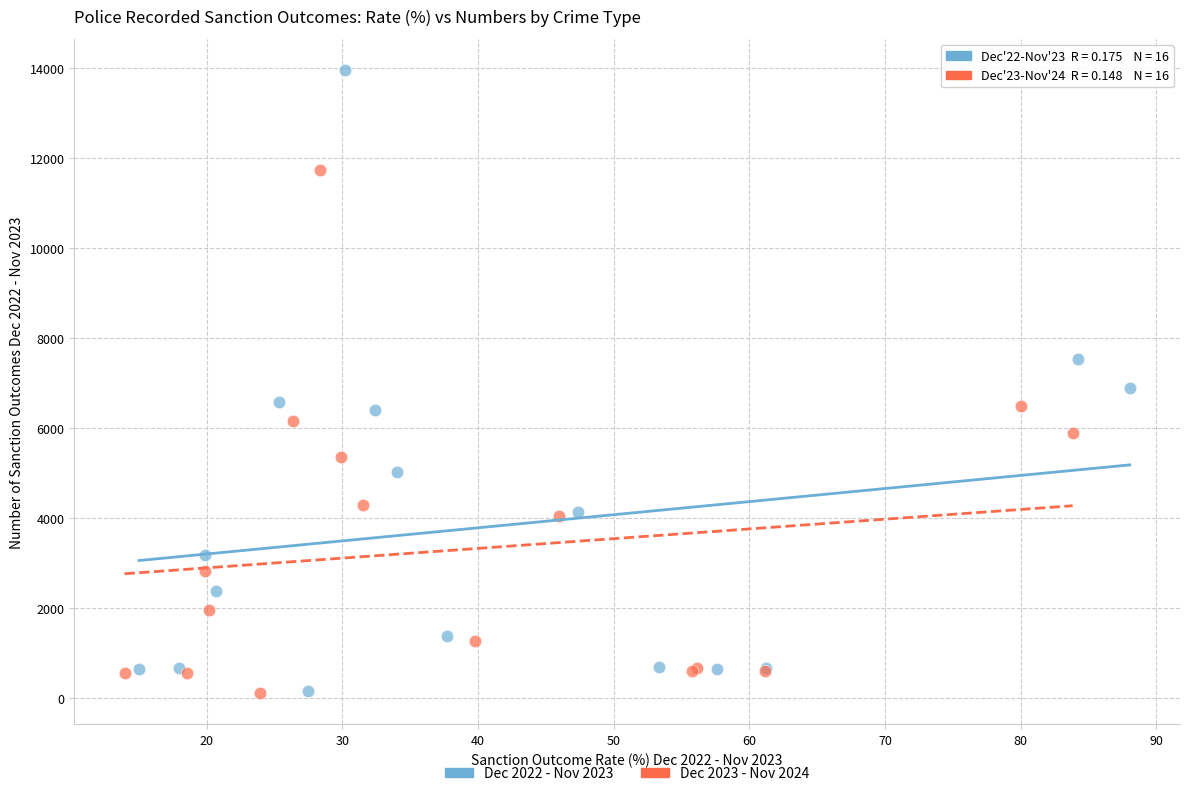

Which series has the largest Y range (max minus min)?

Dec 2022 - Nov 2023